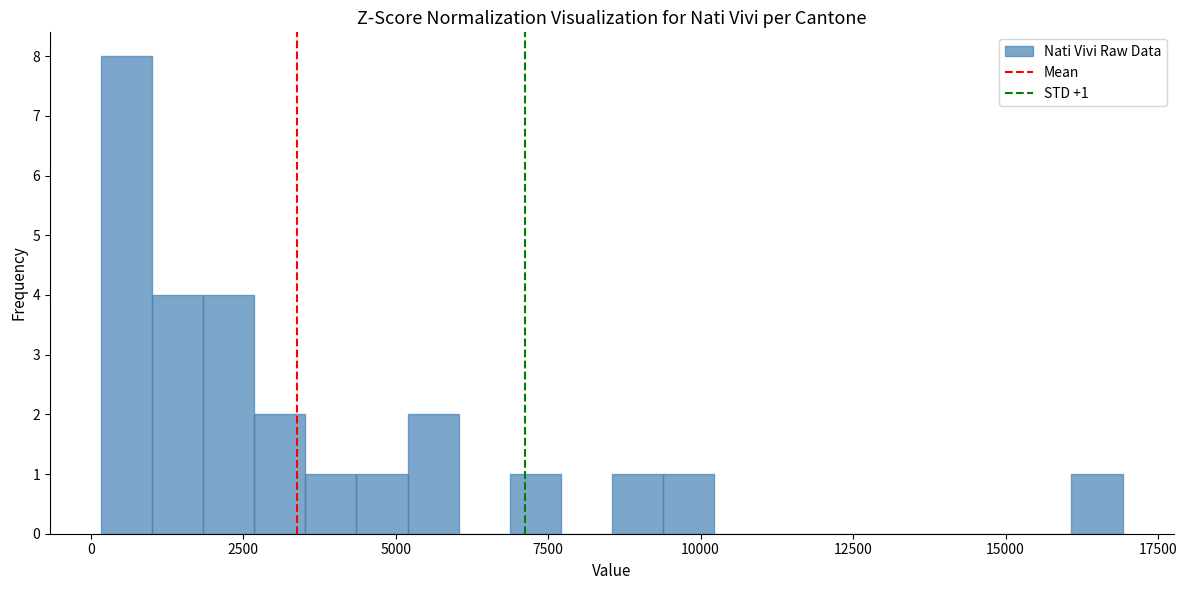

Around what value on the x-axis is the tallest bar? Give the approximate position of its centre, as read against the axis.

500